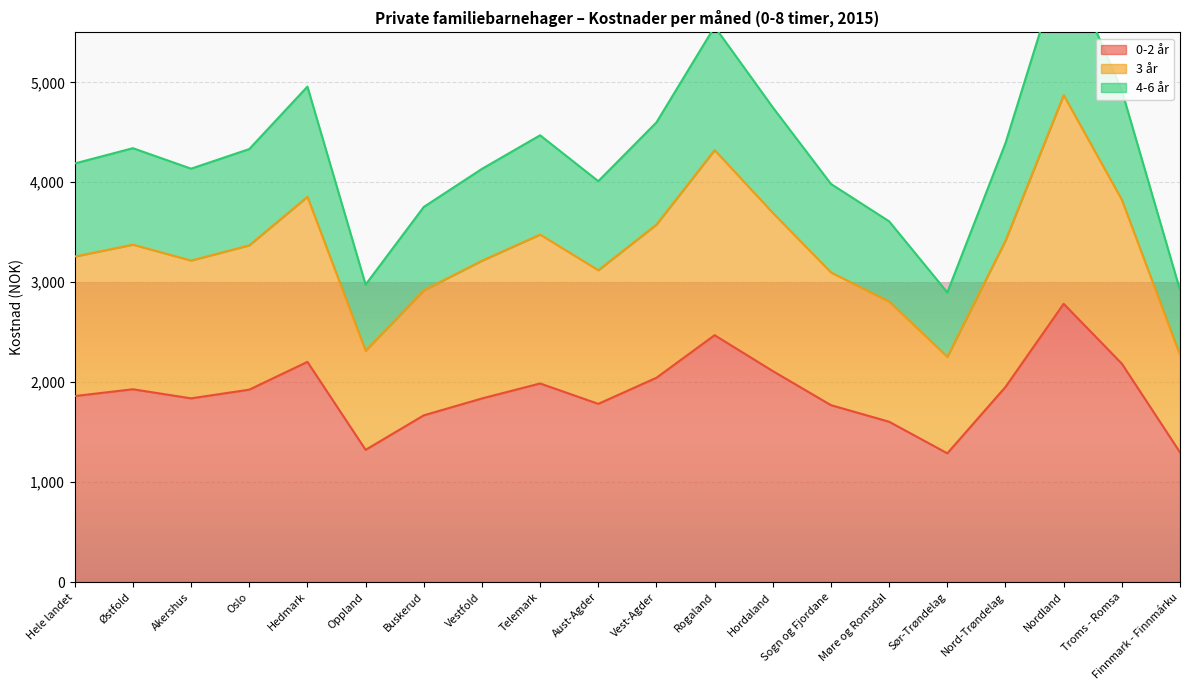

What is the label of the 11th point from the left?

Vest-Agder